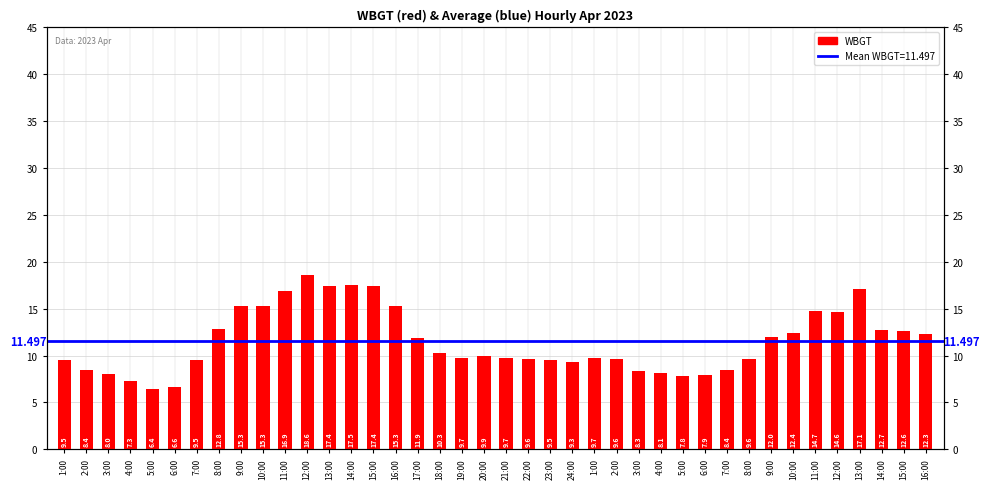

What value does the data have at 5:00?

6.4